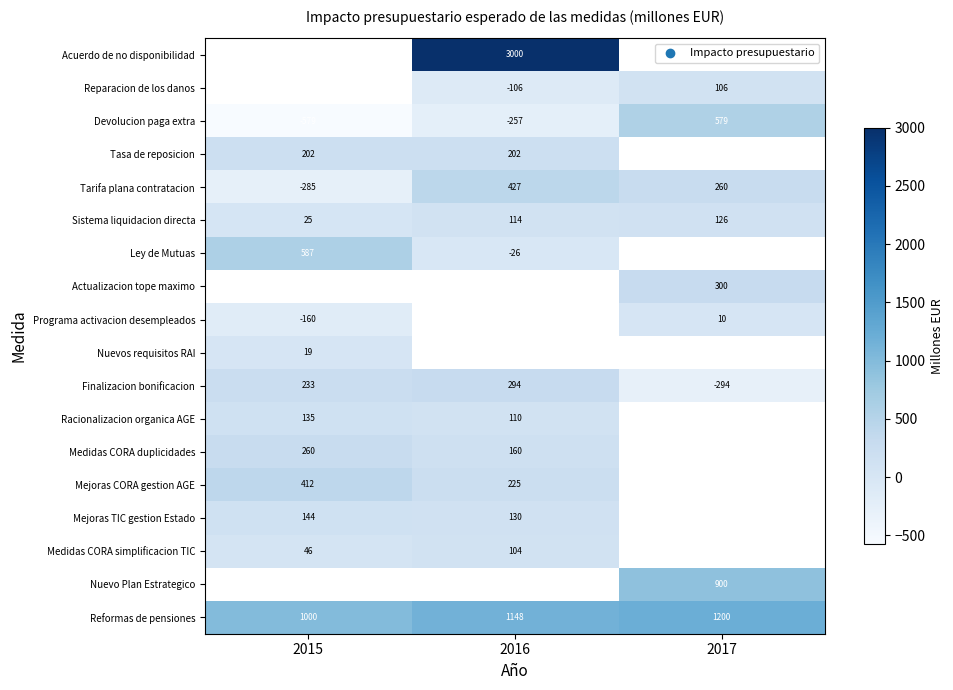

List the labels in order of Finalizacion bonificacion value, largest first.

2016, 2015, 2017